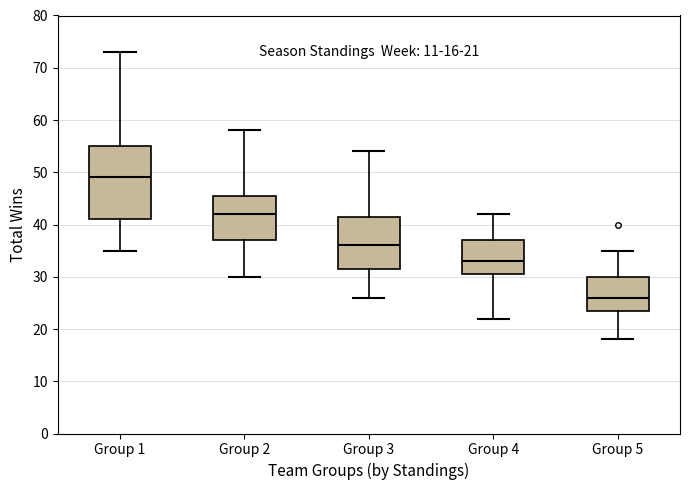

Which box's median line is the lowest?

Group 5